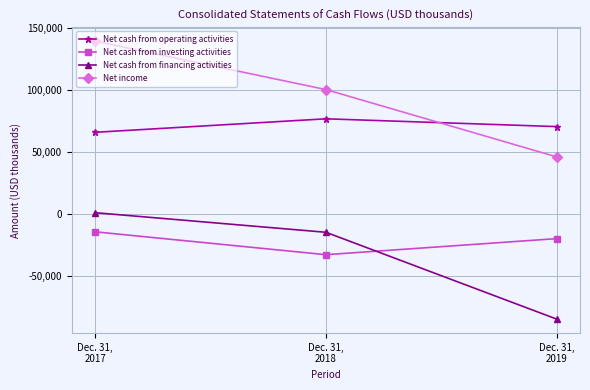

List the series in order of their peak value, lowest first.

Net cash from investing activities, Net cash from financing activities, Net cash from operating activities, Net income